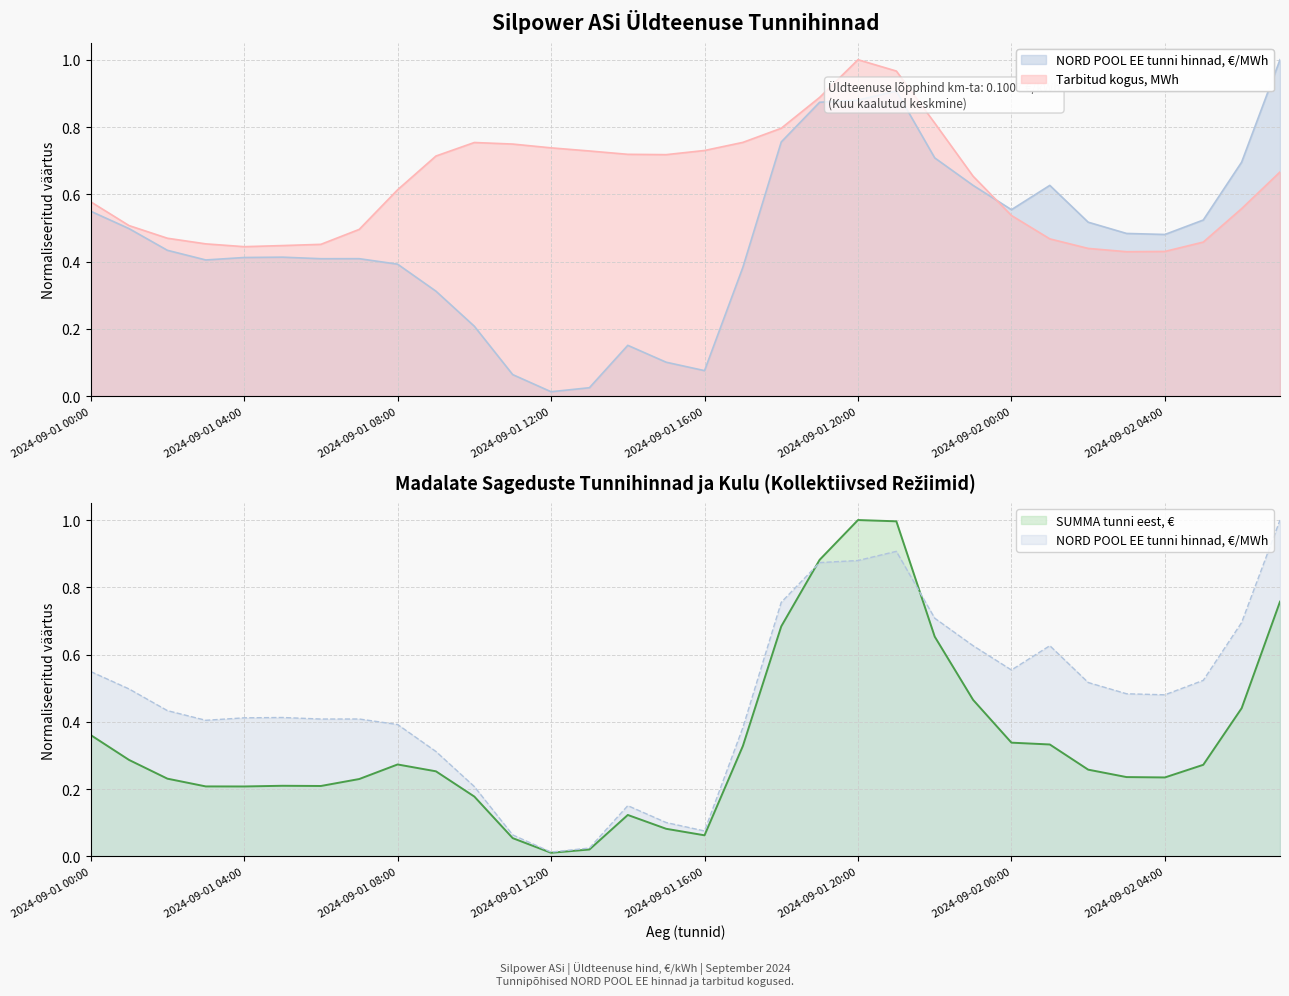

What is the label of the 14th point from the left?

13